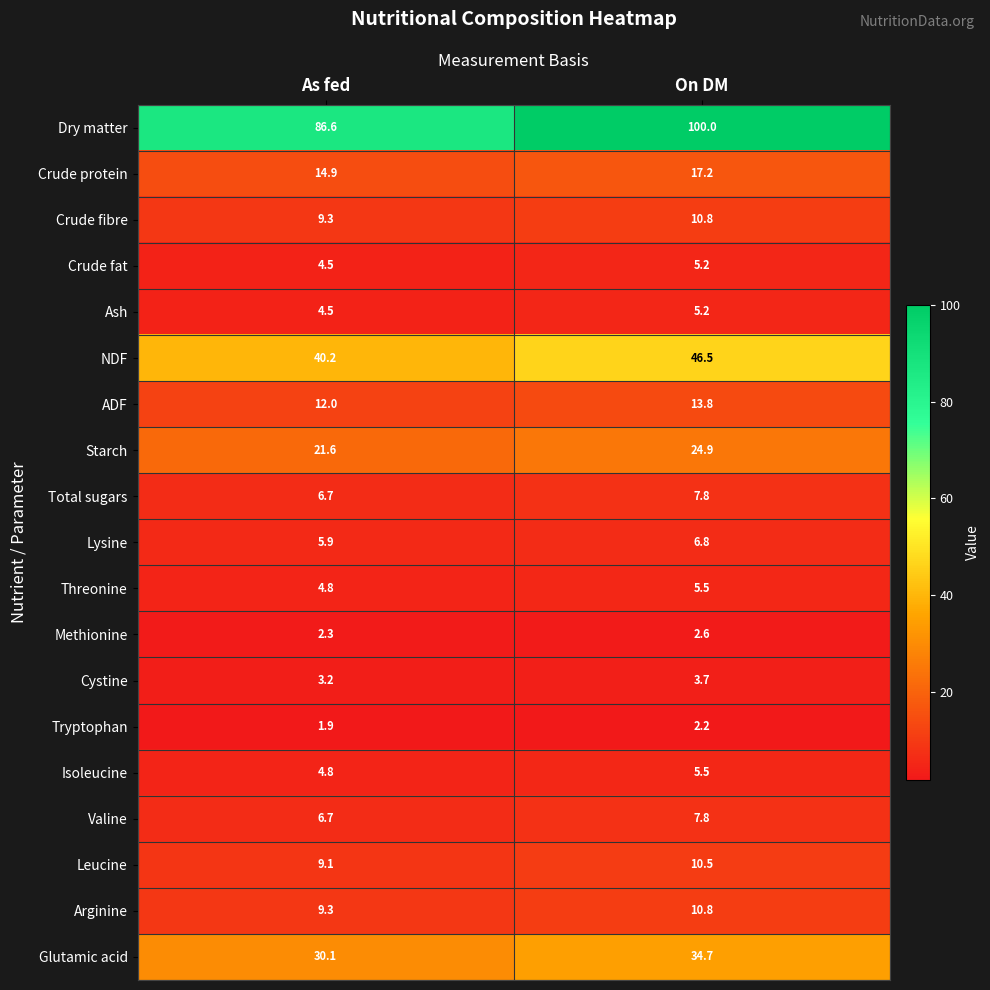

True or false: ADF has a value of 7.5 at As fed.

False